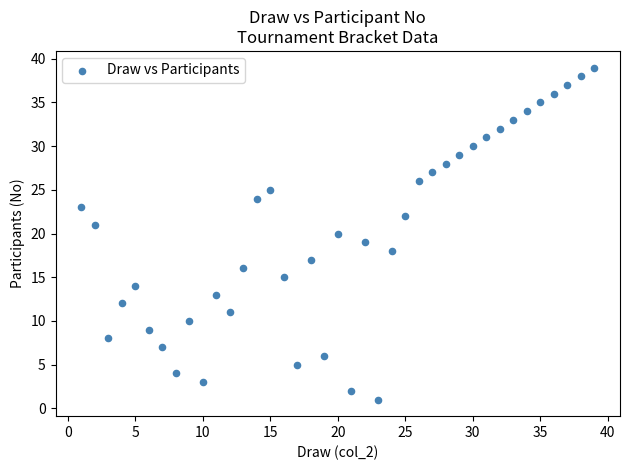

What is the range of X values (max minus min)?

38